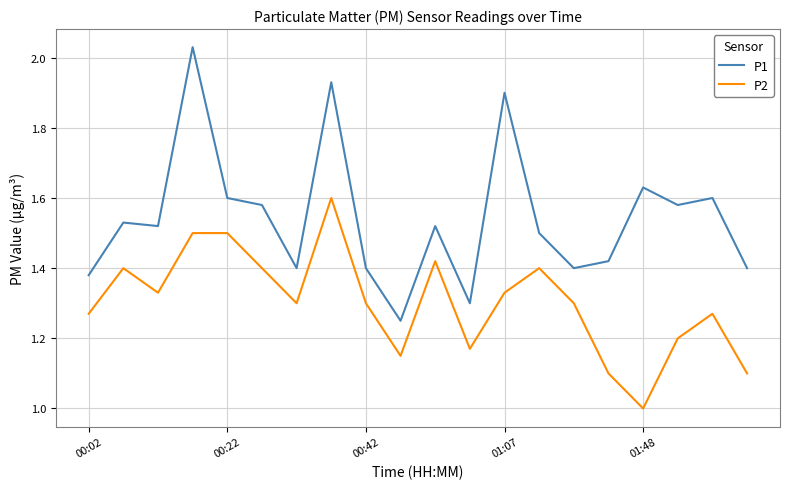

How many series are shown in this chart?

2